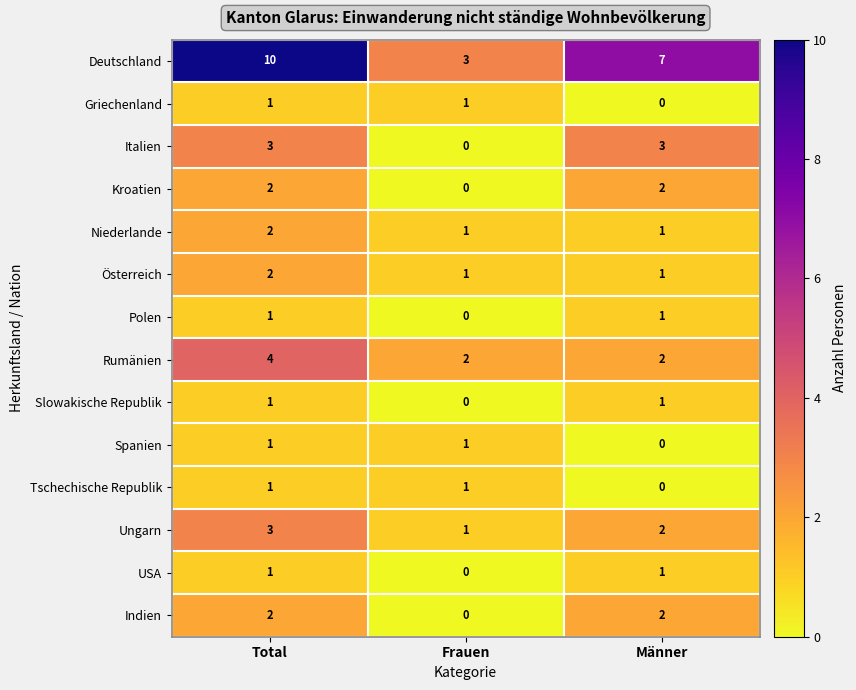

What is the sum of the Indien values at Total and Männer?

4